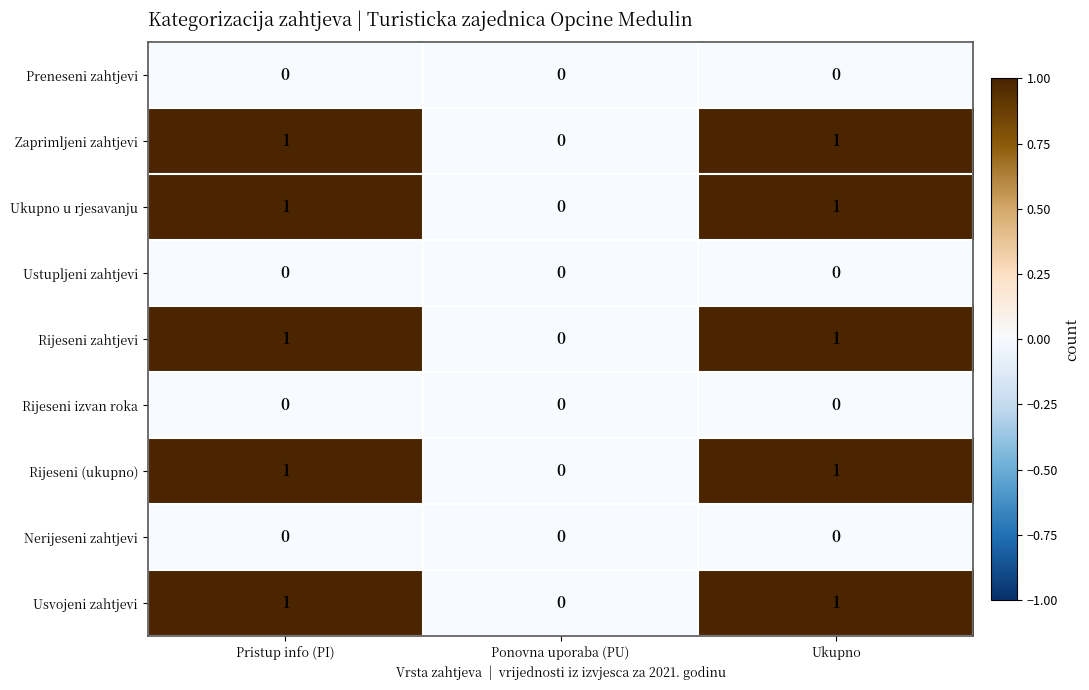

At which label is Ukupno u rjesavanju closest to 0?

Ponovna uporaba (PU)